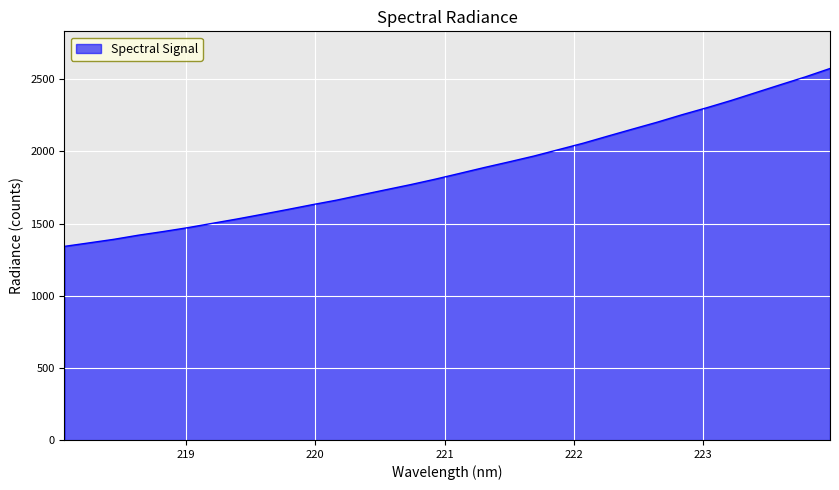

What is the difference between the maximum and minimum values?

1232.7